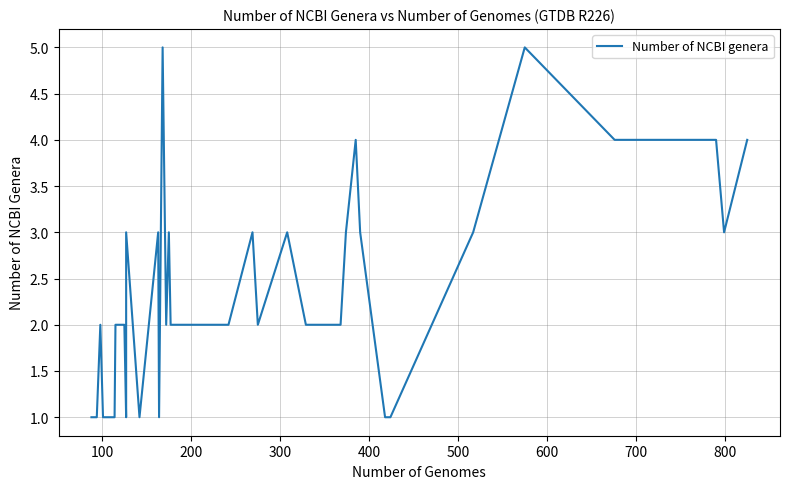

What is the greatest value displayed?

5